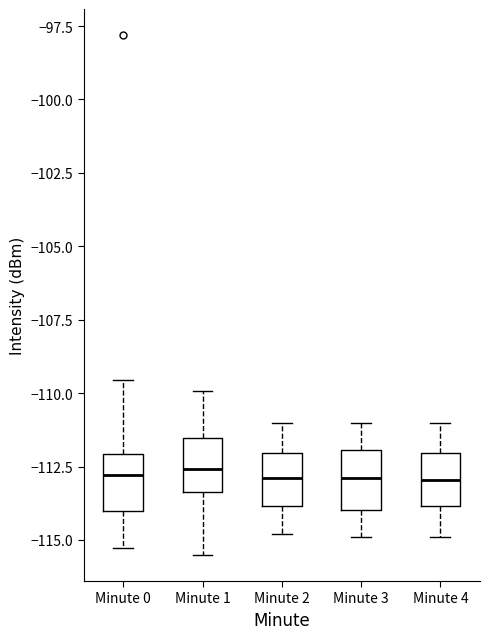

Where does the median line of the box for Minute 2 sit on the y-axis? The values are not printed on the chart, so give them approximately, as read against the axis.

-113.0